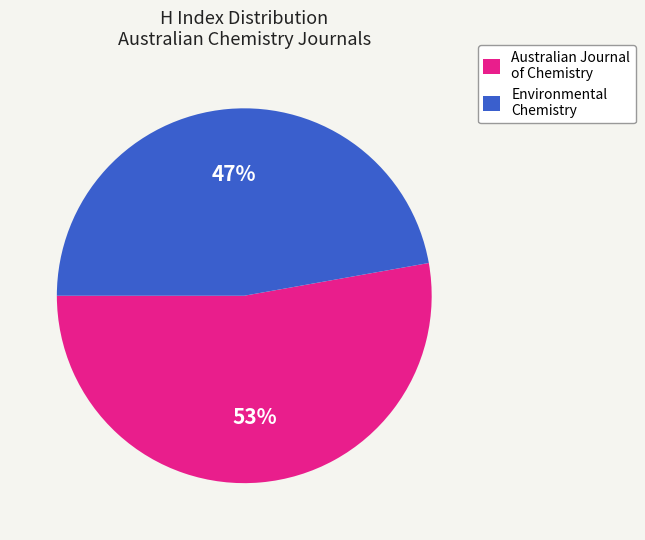

To the nearest percent, what is the average slice percentage?

50%